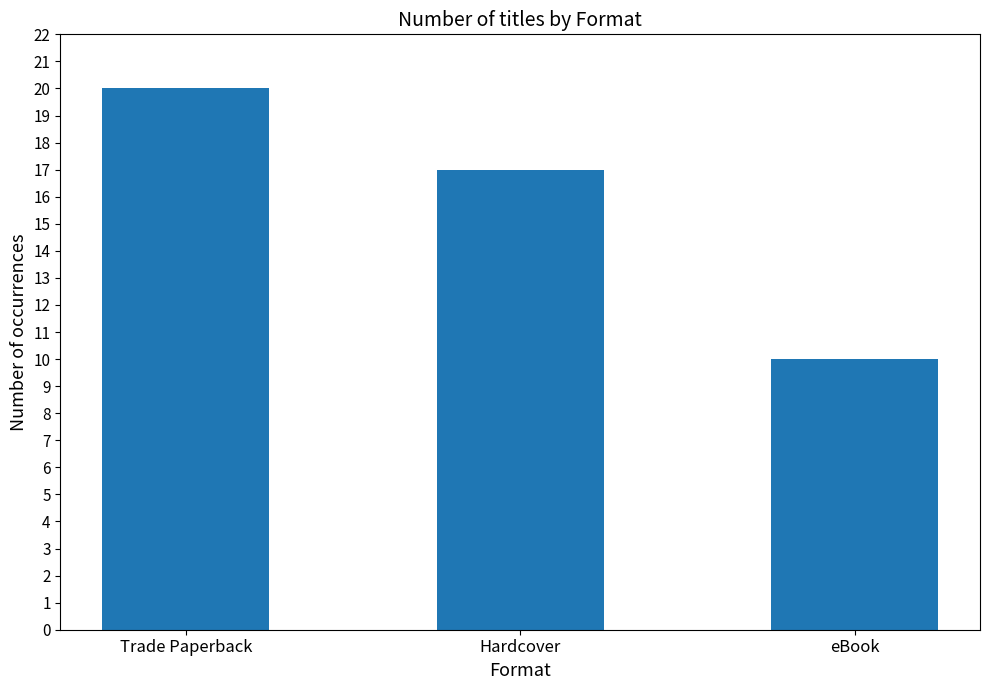

Where does the data first go above 17?

Trade Paperback